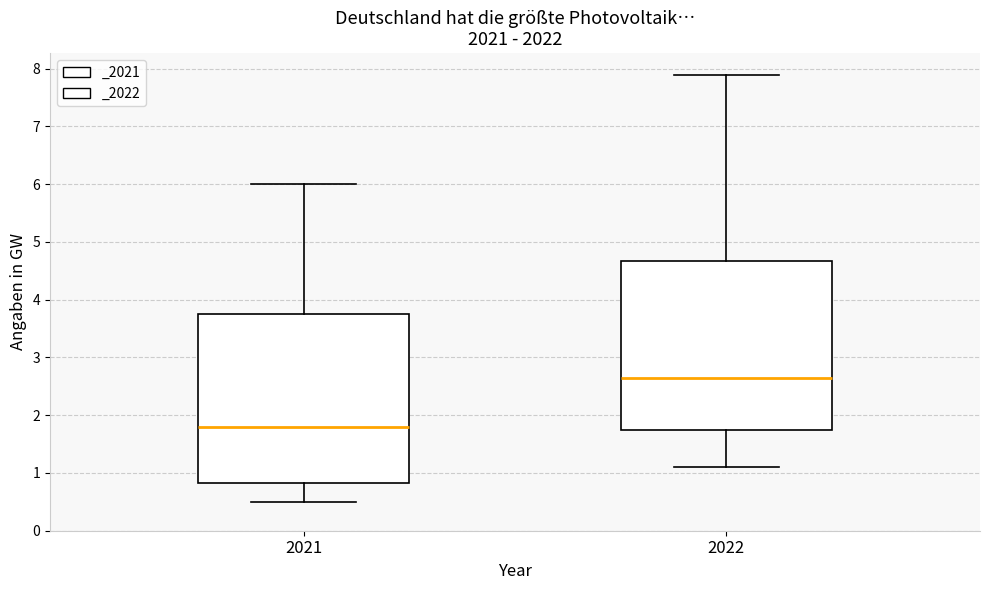

Reading left to right, transcribe this box plot: for each box, give where its median line is, the range the box spans, and where its two whiskers end, as read against the y-axis. The values are not printed on the chart, so give them approximately, as read against the axis.

2021: median 1.8, box 0.8 to 3.8, whiskers 0.5 to 6.0
2022: median 2.7, box 1.8 to 4.7, whiskers 1.1 to 7.9